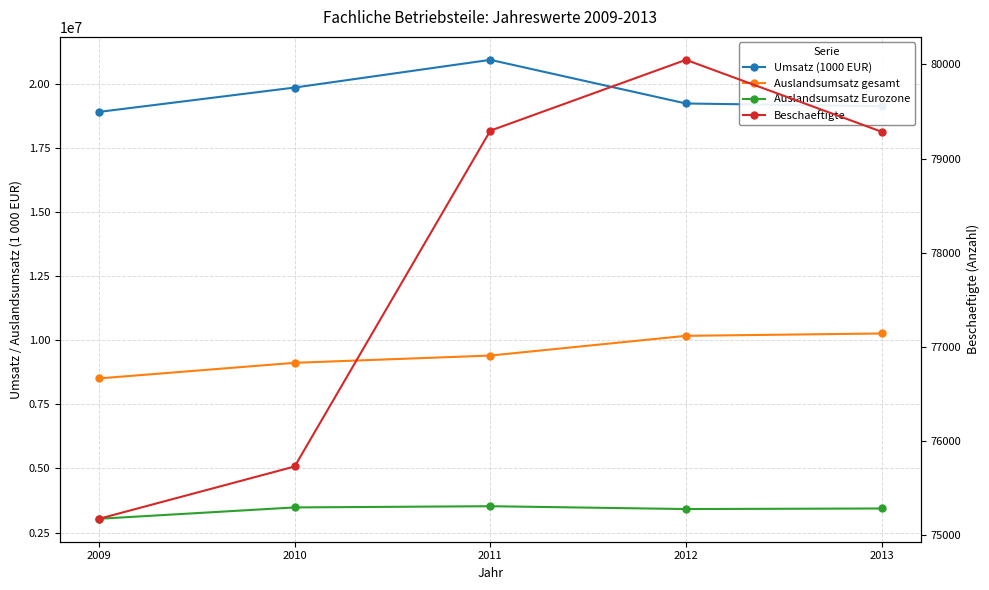

What is the difference between the second highest and second lowest values in the Auslandsumsatz Eurozone series?

62845